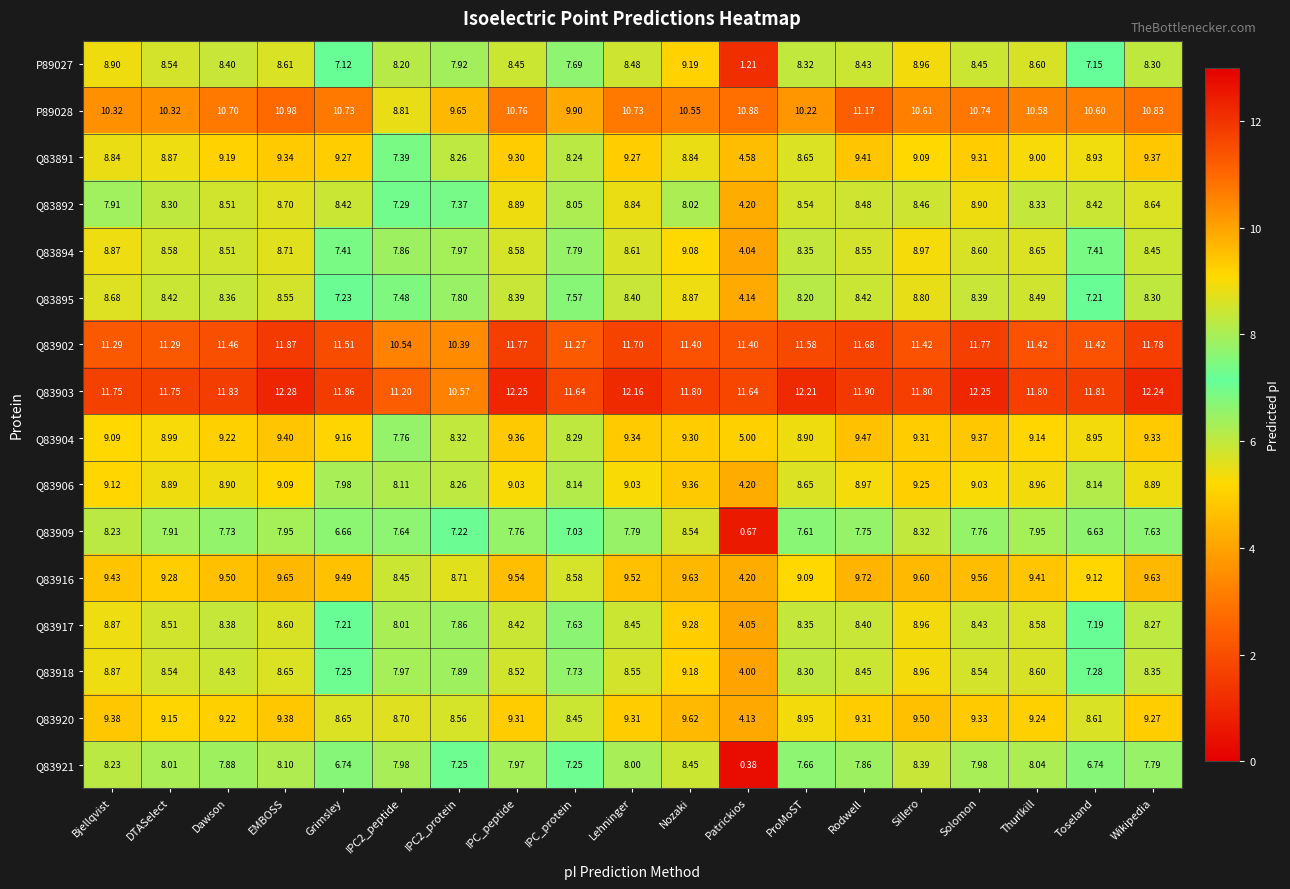

At which label is Q83906 closest to 6?

Patrickios